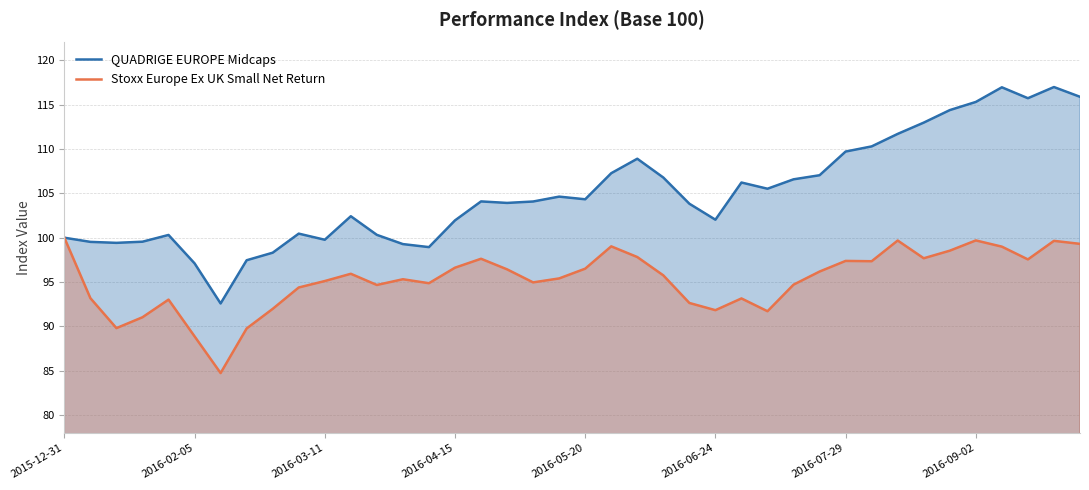

Which series has the widest spread of values?

QUADRIGE EUROPE Midcaps